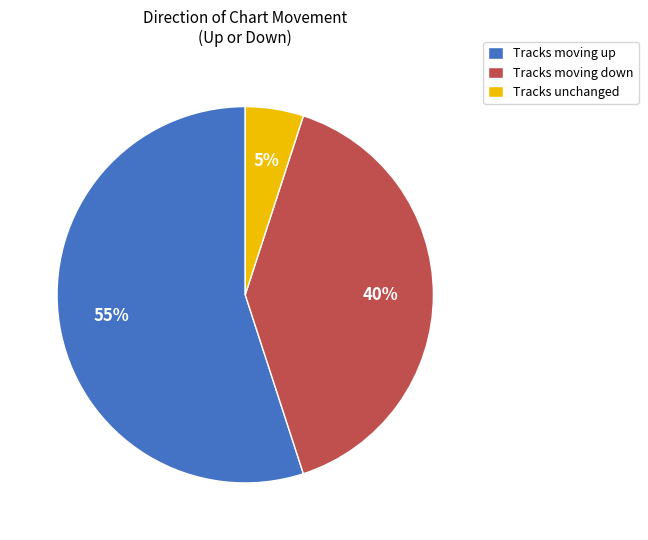

Is there a majority slice in this chart?

Yes